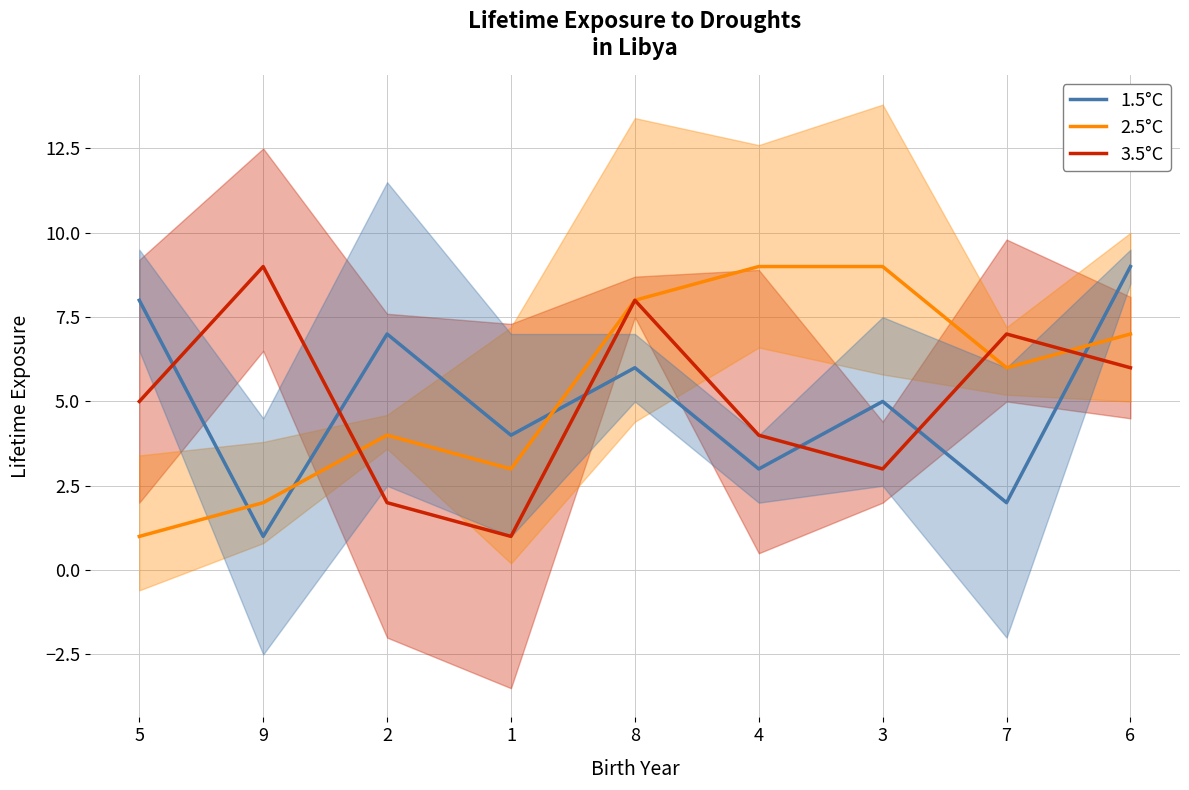

Where does the 3.5°C series first go above 5?

9